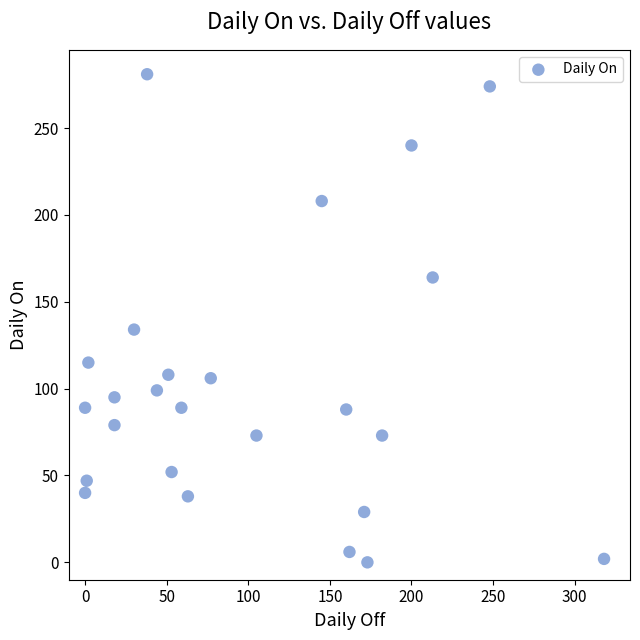

What is the range of X values (max minus min)?

318